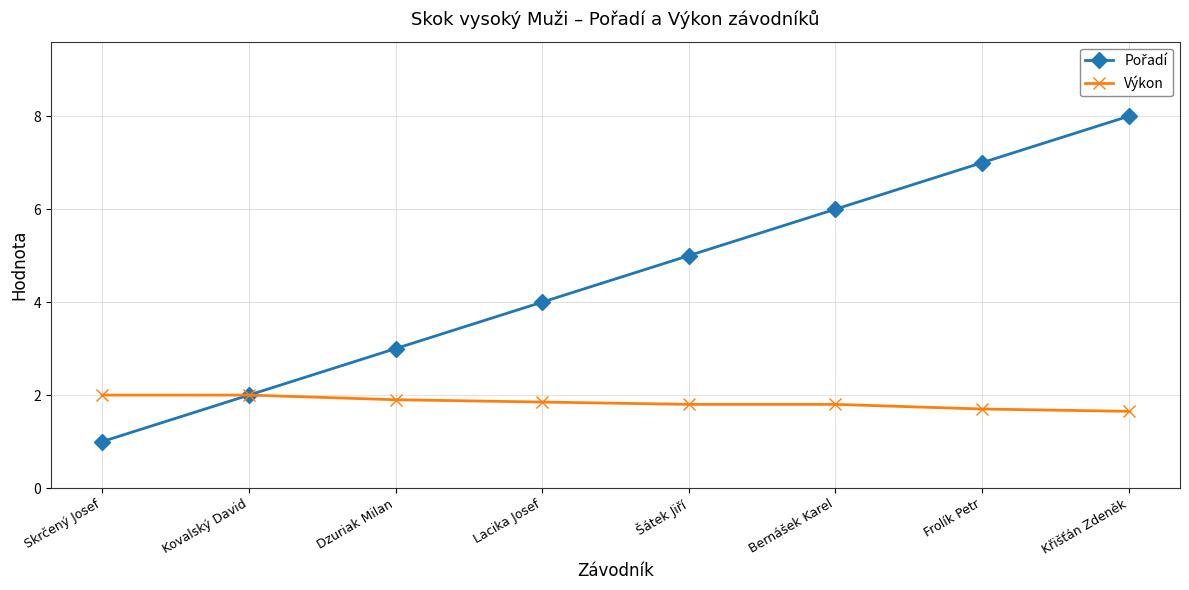

What is the value of the Výkon point at the 6th from the left?

1.8